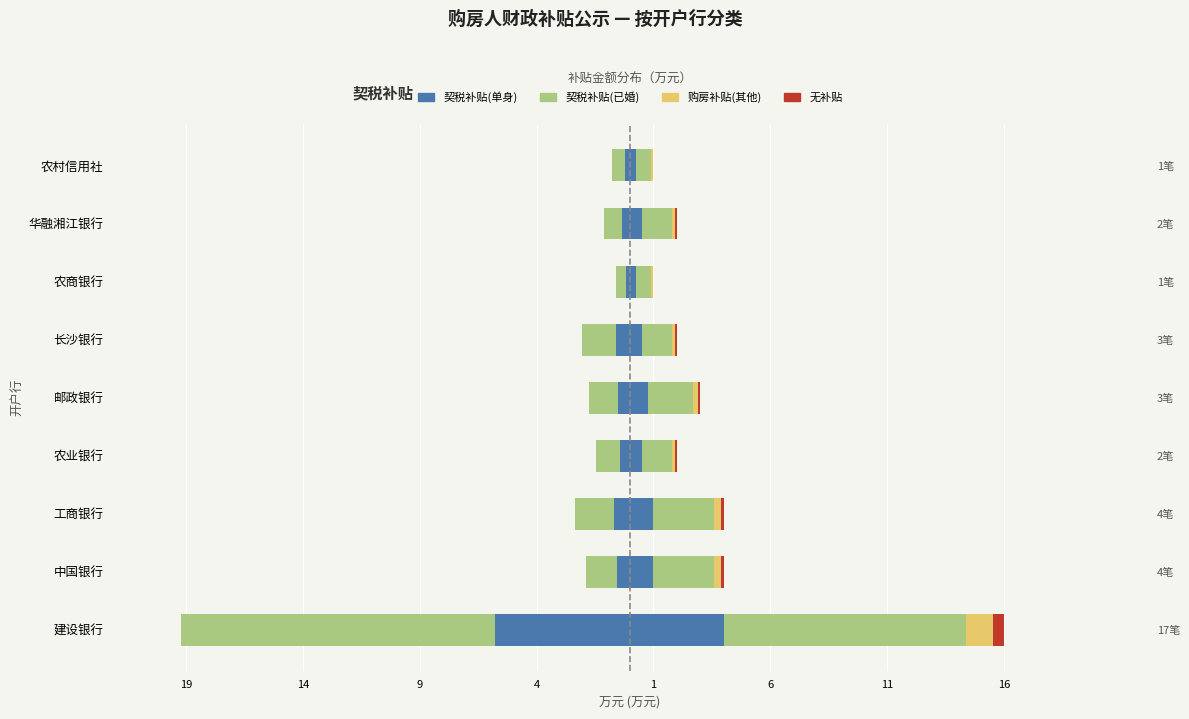

The value of 契税补贴(单身) at 邮政银行 is -0.2. True or false?

False